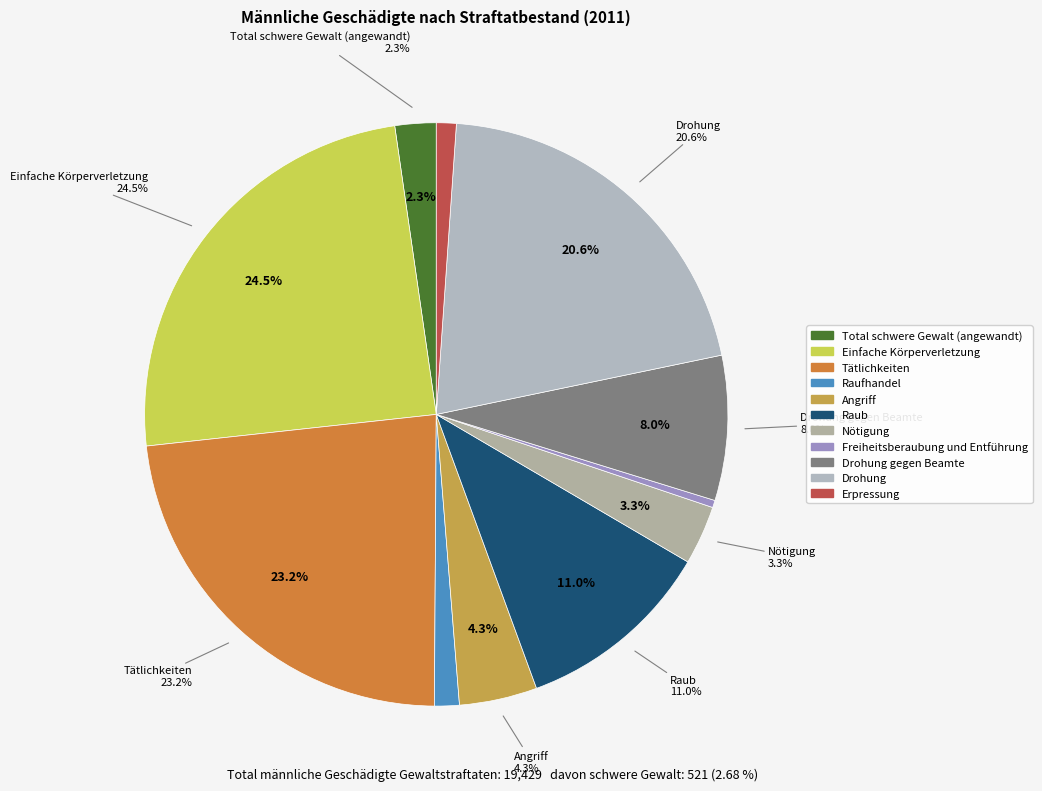

Is it true that Drohung is 21% of the pie?

True